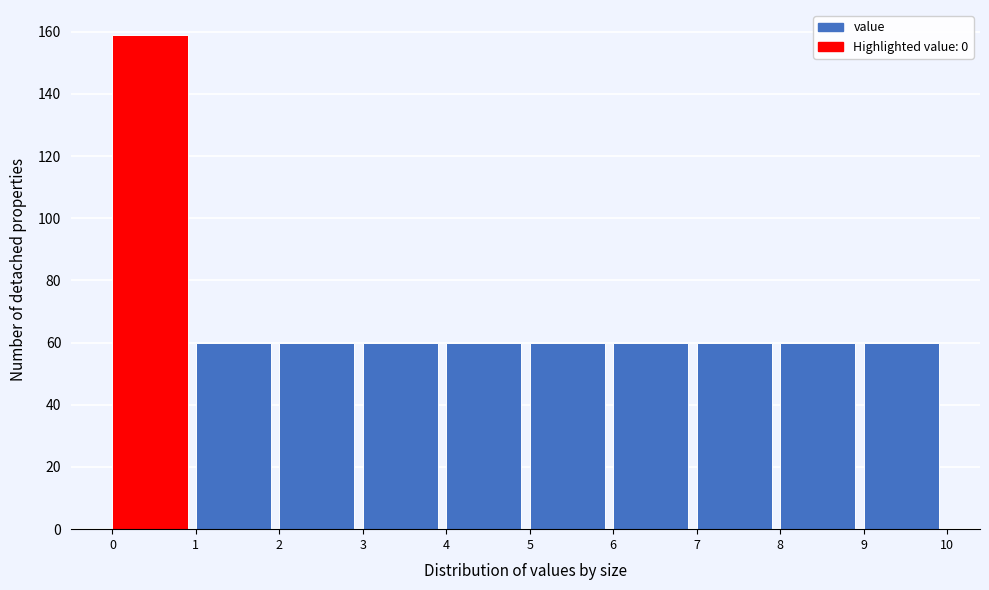

Which range on the x-axis has the tallest bar?

0 to 1